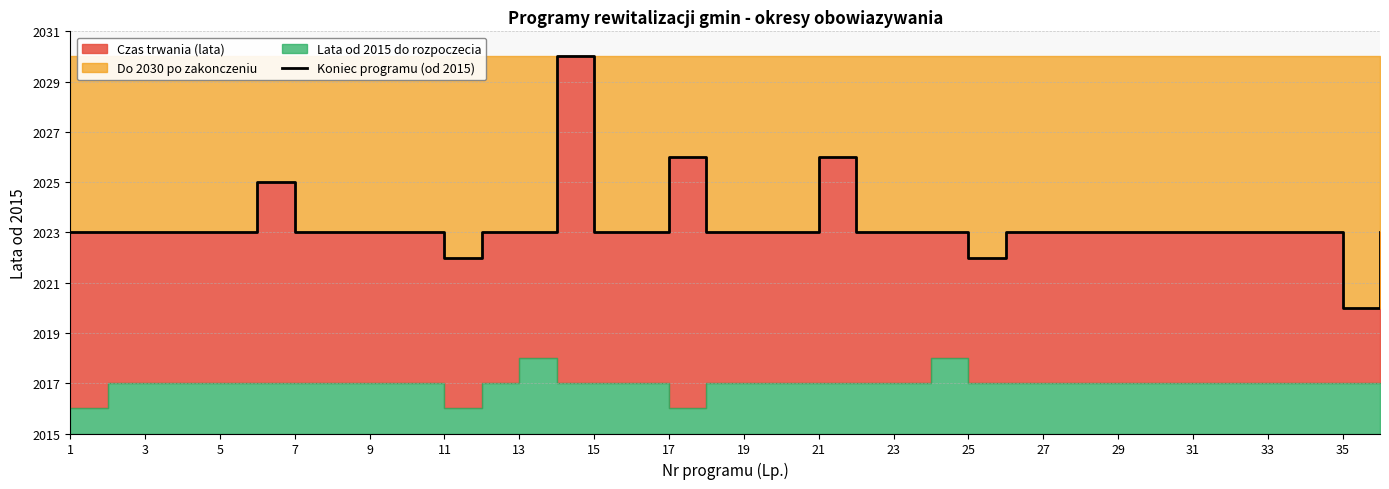

What is the difference between the maximum and second lowest values?

8